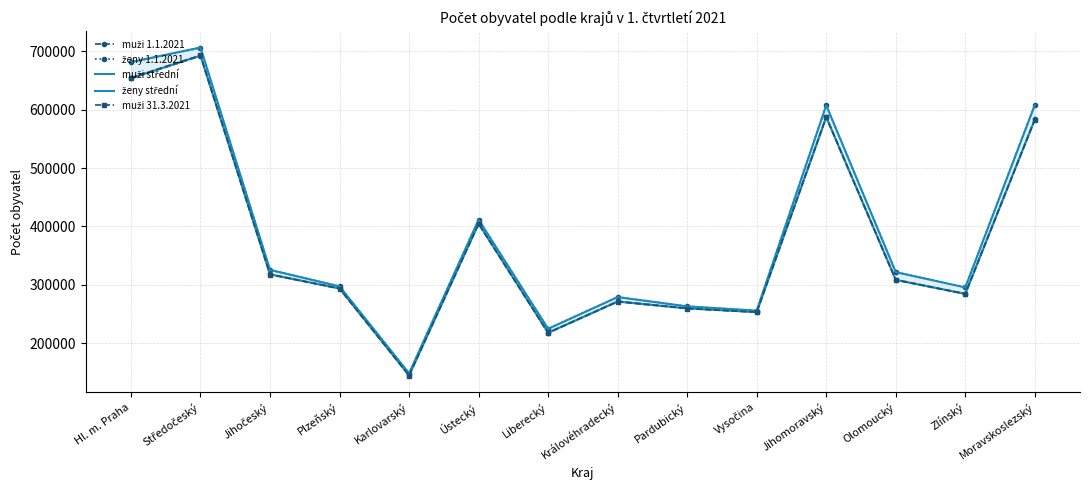

What is the value of the muži střední point at the 13th from the left?

284319